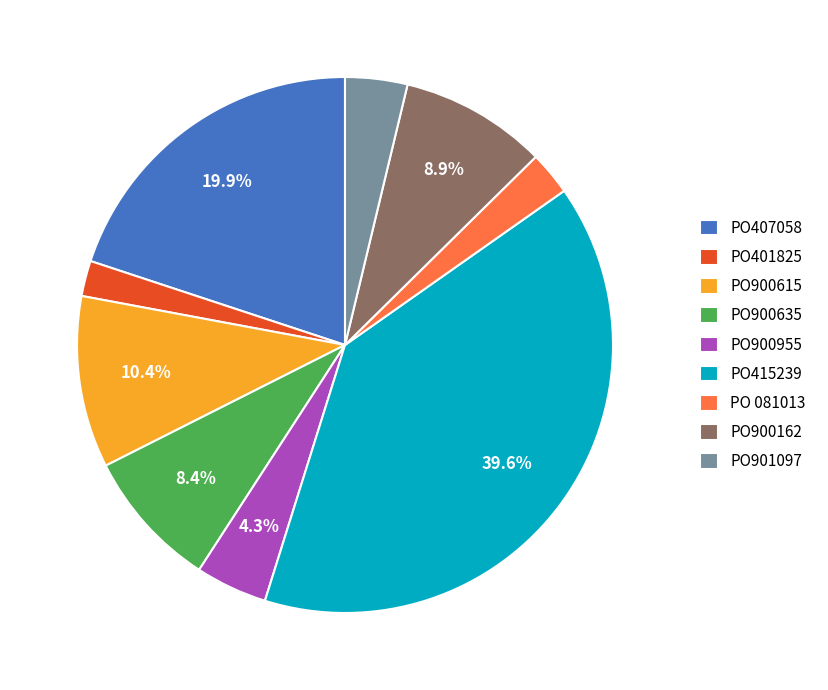

What is the largest slice in the pie chart?

PO415239